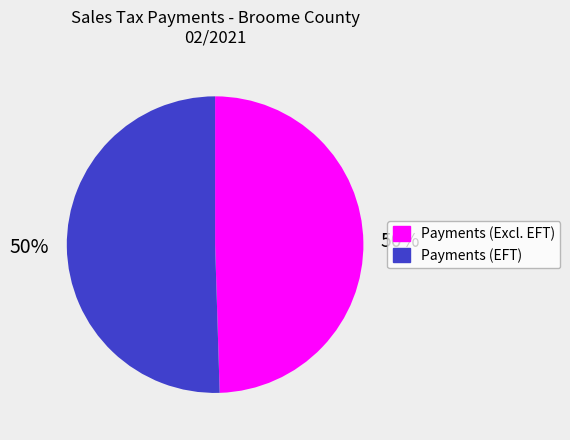

To the nearest percent, what is the average slice percentage?

50%